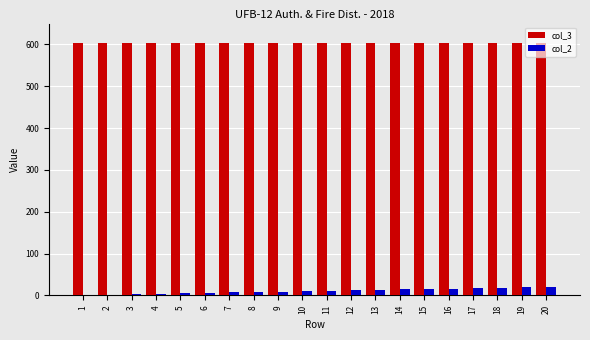

What is the sum of all col_3 values?

12060